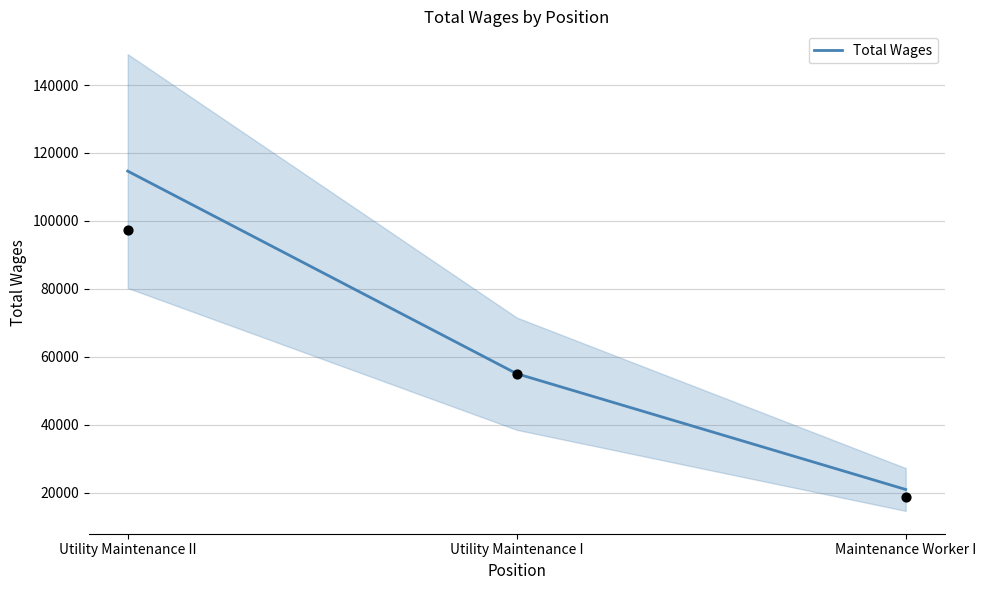

Between Maintenance Worker I and Utility Maintenance II, which is larger?

Utility Maintenance II